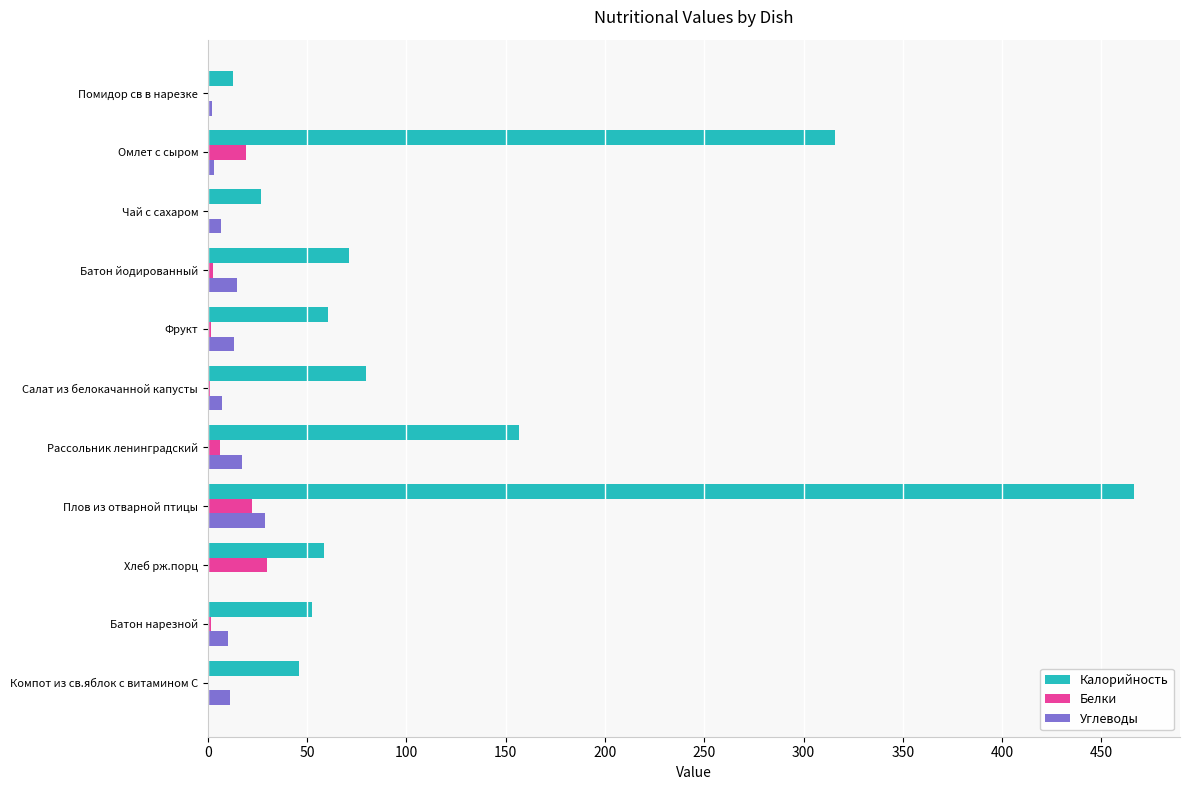

What is the sum of all Калорийность values?

1347.2